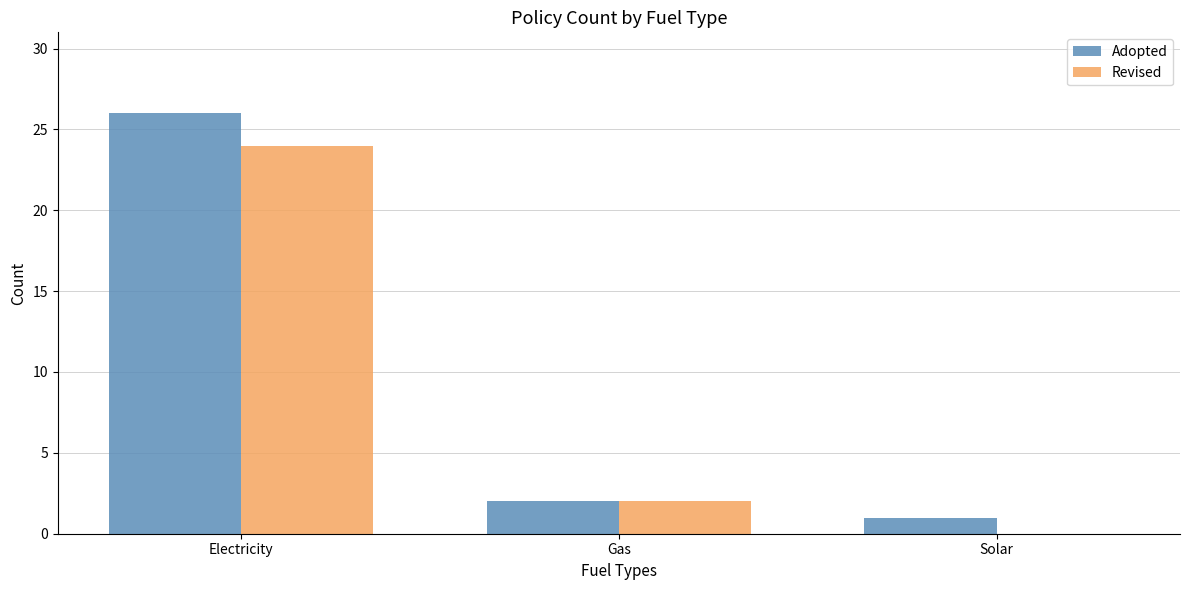

Reading right to left, transcribe all the data shown in this chart.

Adopted: 1	2	26
Revised: 0	2	24